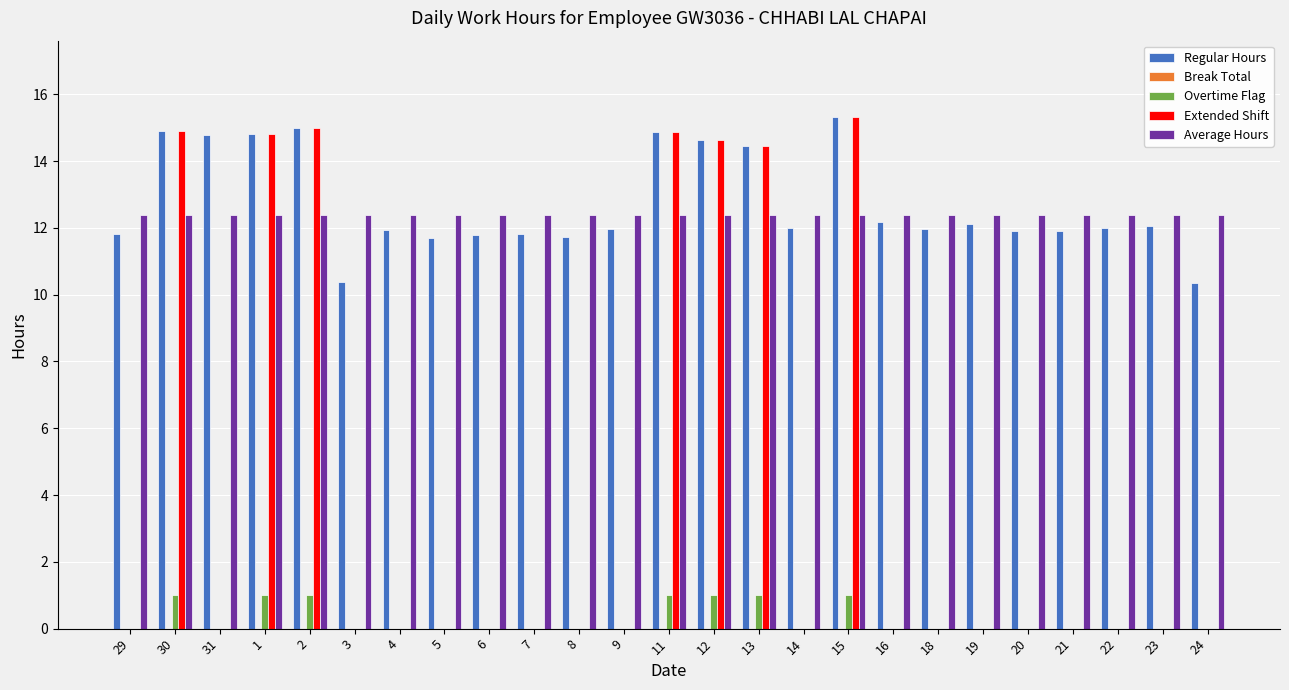

Where does the Regular Hours series first go above 12?

30